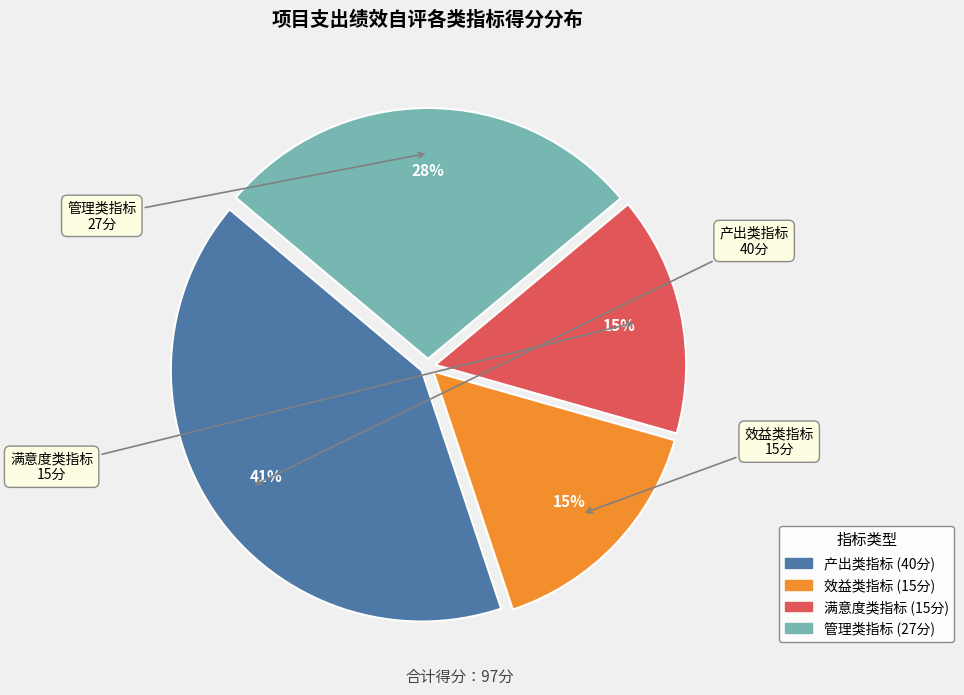

To the nearest percent, what is the difference between the largest and smallest slice percentages?

26%